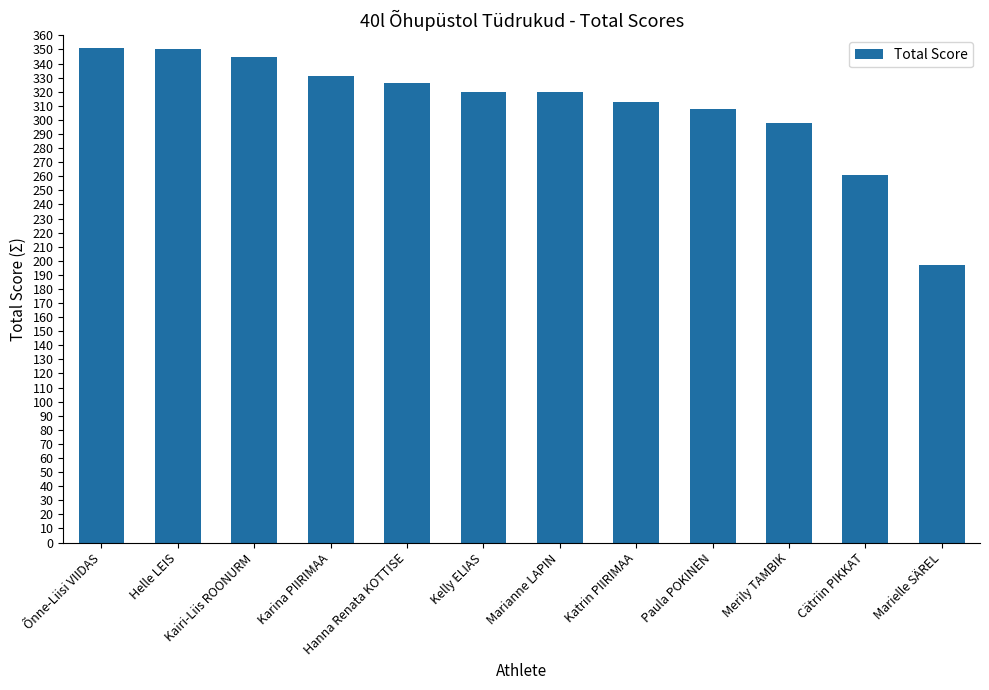

What is the change in value from Marianne LAPIN to Merily TAMBIK?

-22